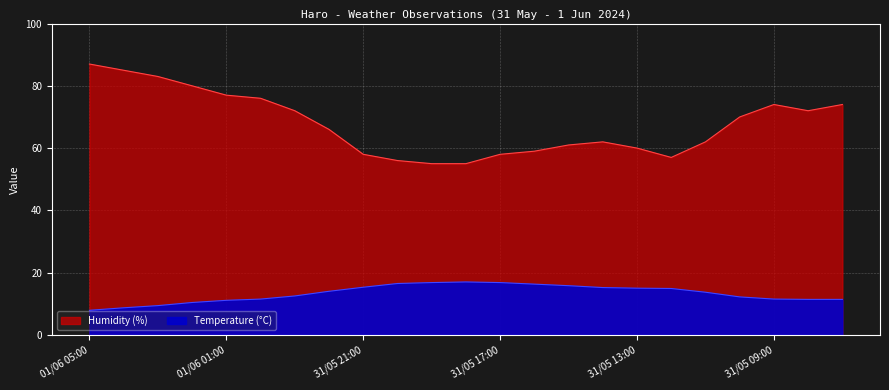

Which series has the largest range (max minus min)?

Humidity (%)